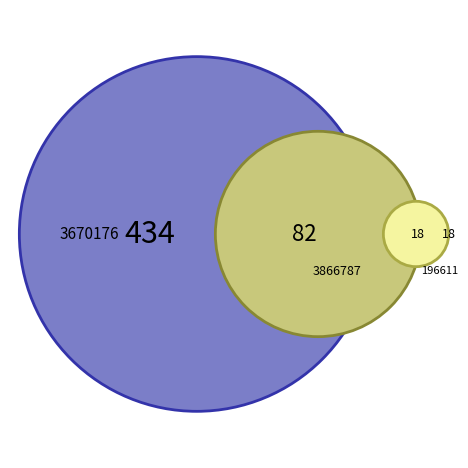

To the nearest percent, what is the difference between the 196611 and 3670176 slice percentages?

45%